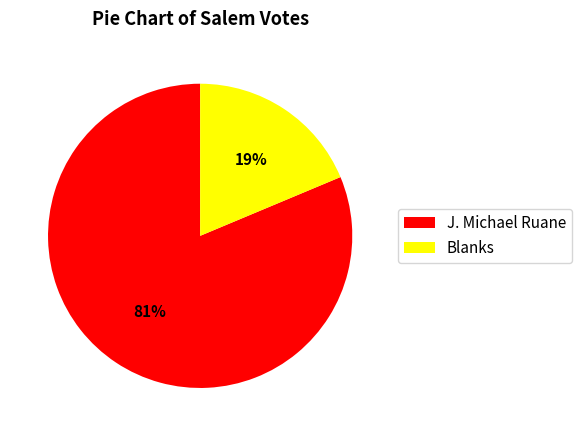

Is the sum of Blanks and J. Michael Ruane greater than half?

Yes